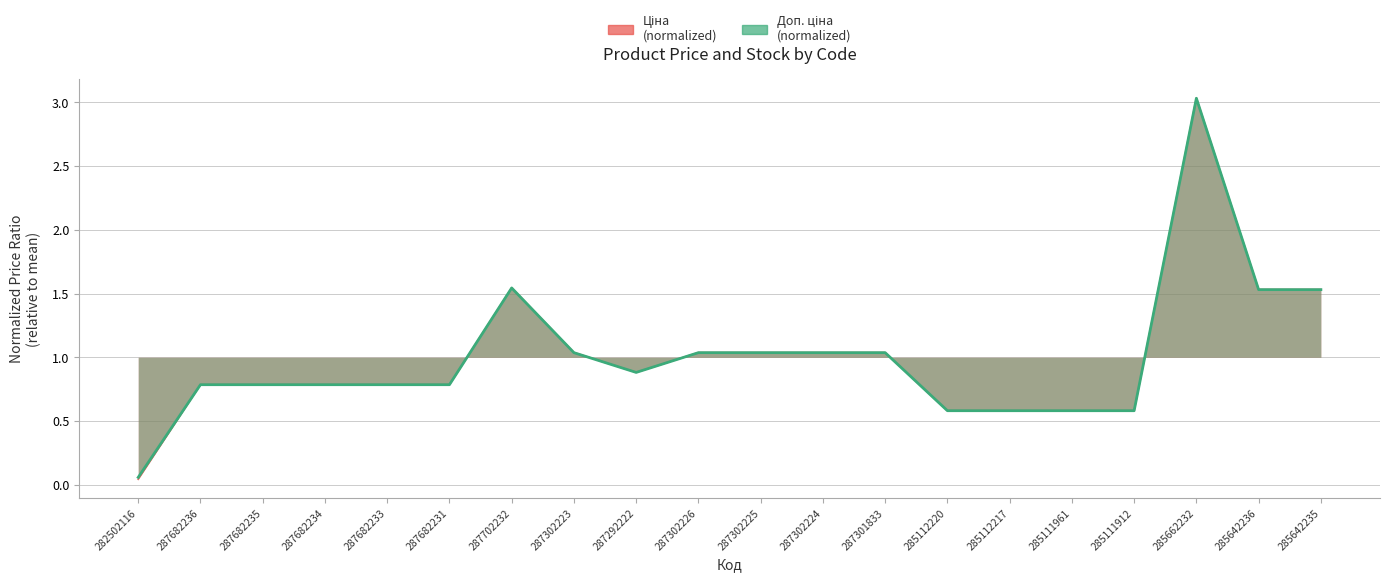

What are all the series names shown in the legend?

Ціна, Доп. ціна